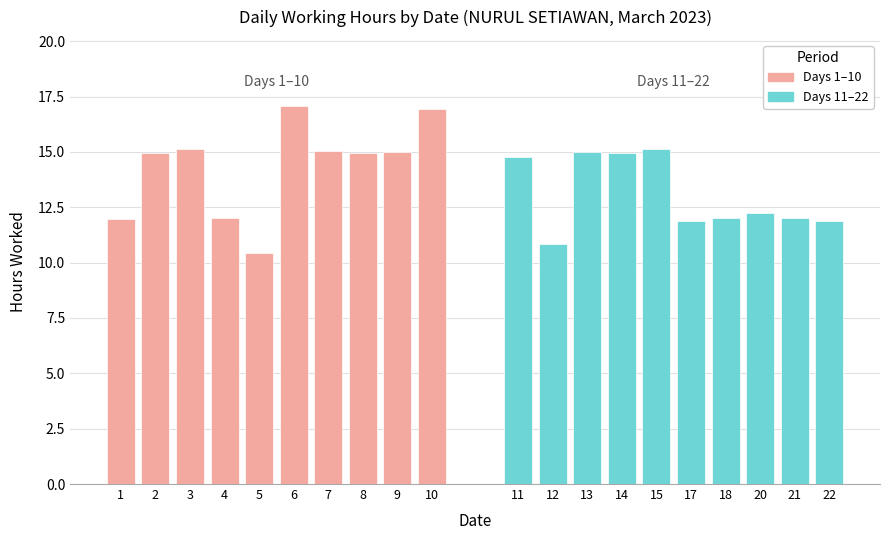

What is the difference between the First Half (Days 1–10) values at 8 and 7?

0.1